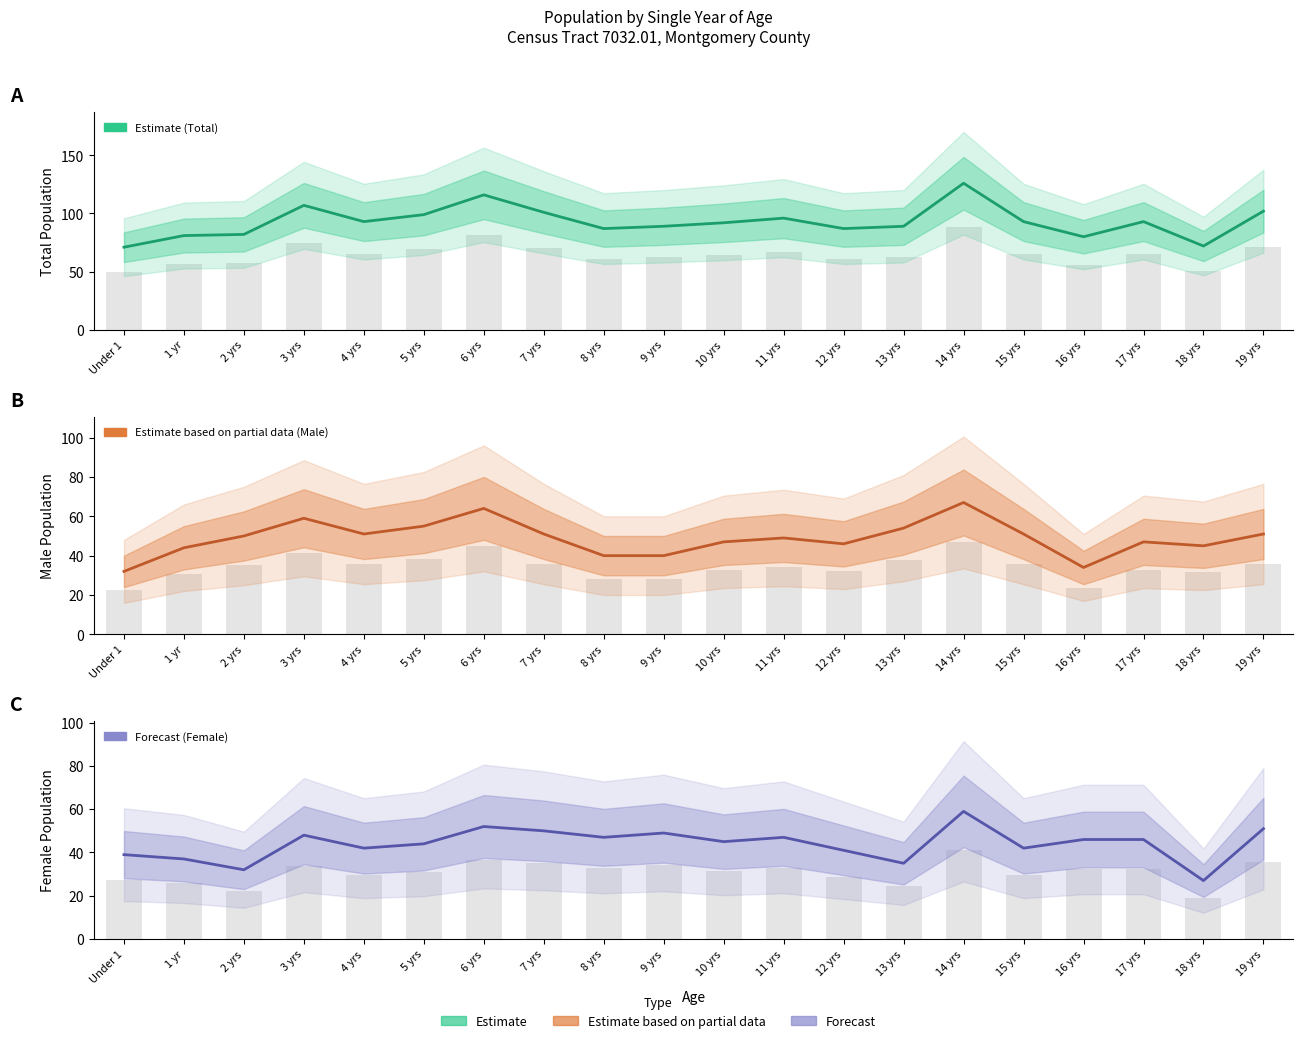

How many data points in Female are less than 46?

10